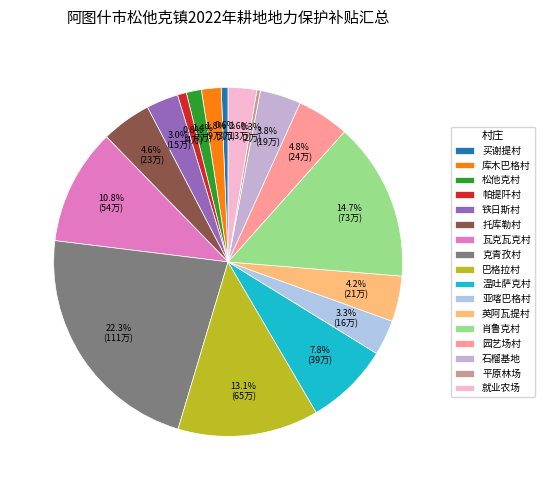

Approximately how many times larger is the value at 铁日斯村 compared to 肖鲁克村?

0.2